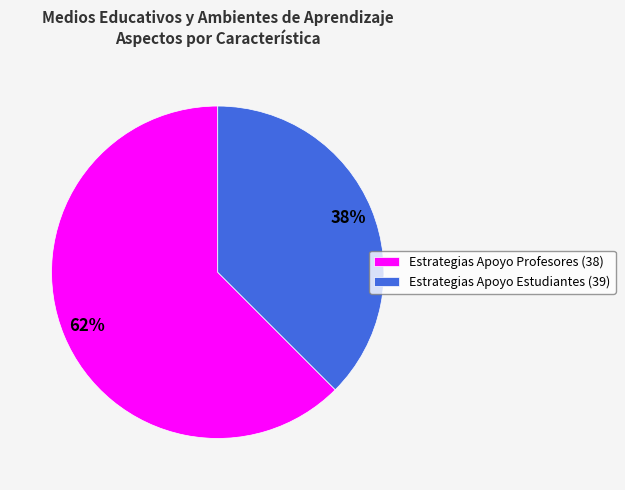

Is there a majority slice in this chart?

Yes